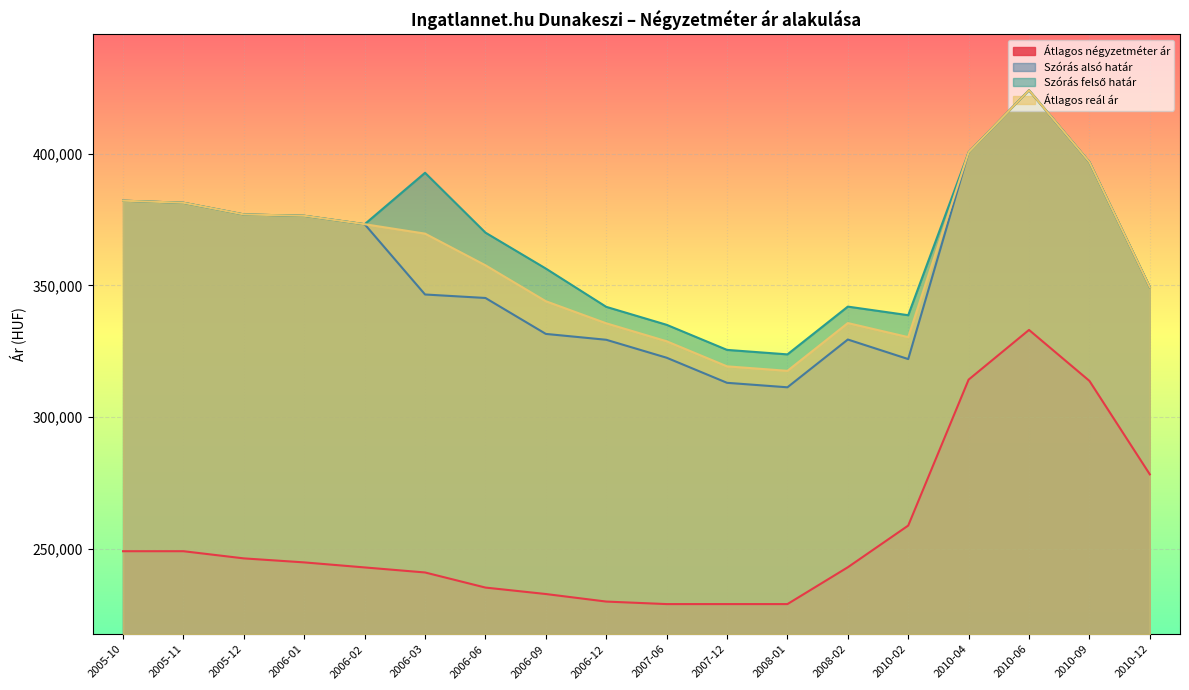

Reading left to right, transcribe all the data shown in this chart.

Átlagos négyzetméter ár: 249000	249000	246275	244751	242838	240925	235185	232737	229868	228911	228911	228911	242905	258744	314193	333076	313717	278205
Szórás alsó határ: 382180	381386	376952	376442	373240	346539	345215	331563	329335	322514	312982	311280	329429	322002	400549	424133	396855	349335
Szórás felső határ: 382180	381386	376952	376442	373240	392777	370039	356387	341841	335020	325488	323786	341935	338668	400549	424133	396855	349335
Átlagos reál ár: 382180	381386	376952	376442	373240	369658	357627	343975	335588	328767	319235	317533	335682	330335	400549	424133	396855	349335